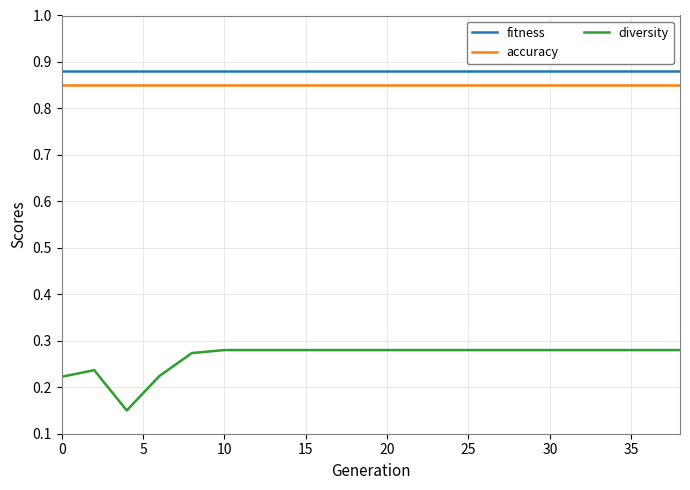

True or false: fitness and diversity cross at least once.

False